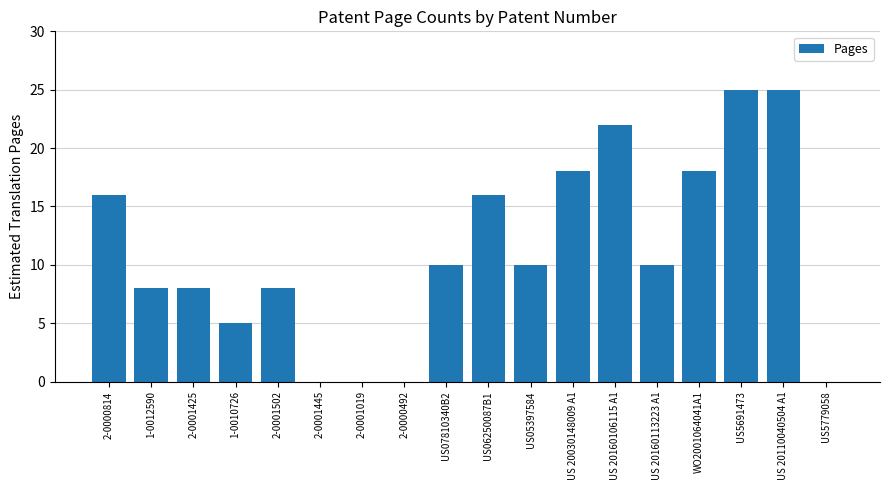

Reading right to left, what are all the values shown in this chart?

US5779058=0	US 20110040504 A1=25	US5691473=25	WO2001064041A1=18	US 20160113223 A1=10	US 20160106115 A1=22	US 20030148009 A1=18	US05397584=10	US06250087B1=16	US07810340B2=10	2-0000492=0	2-0001019=0	2-0001445=0	2-0001502=8	1-0010726=5	2-0001425=8	1-0012590=8	2-0000814=16